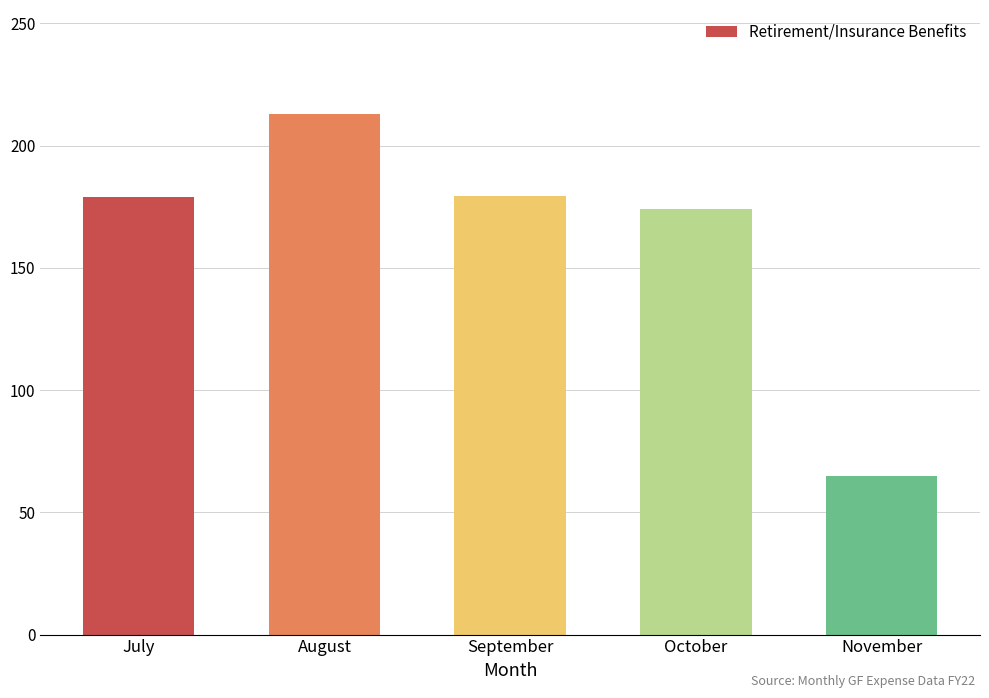

Does the chart contain any negative values?

No